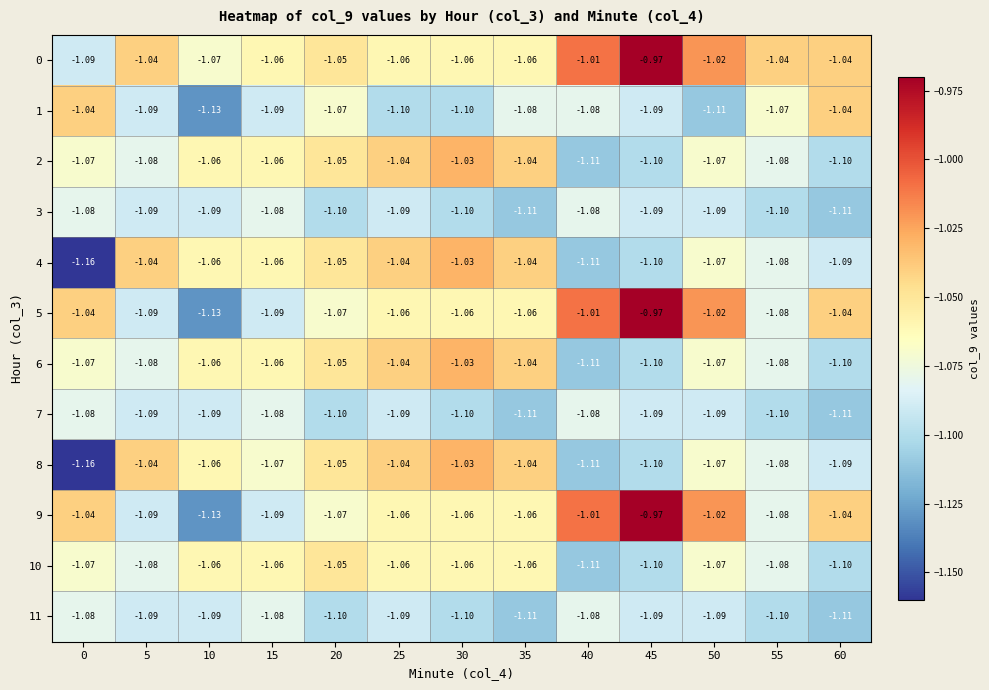

How many data points does each series have?

13